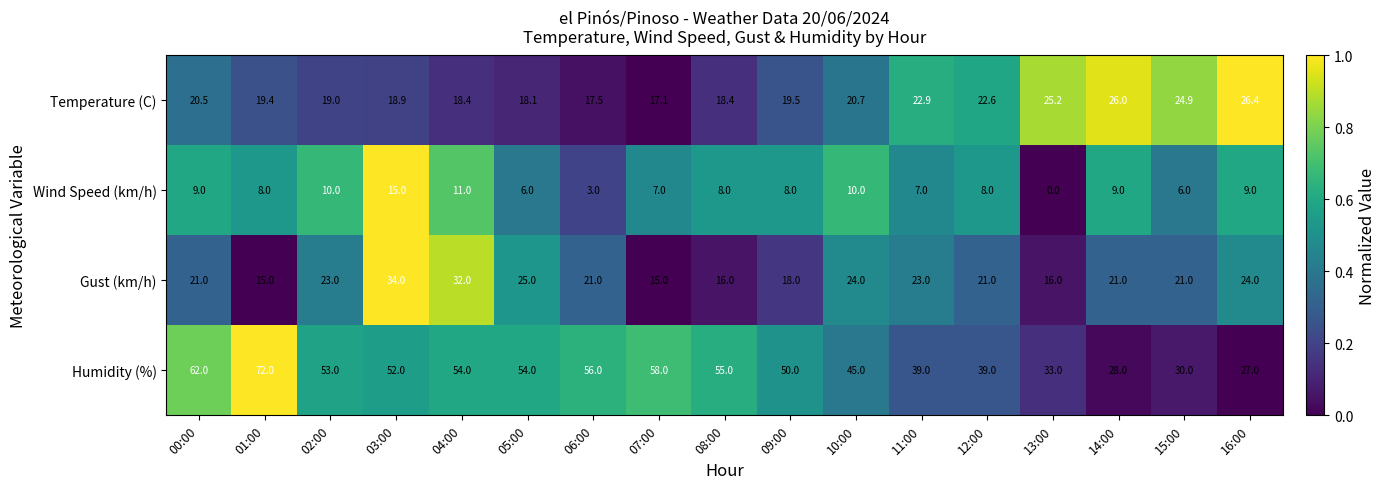

At how many categories does at least one series exceed 0?

17